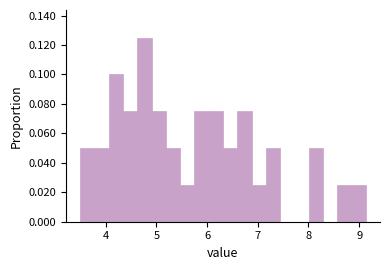

Read against the x-axis, roughly where is the centre of the tallest bar?

4.8